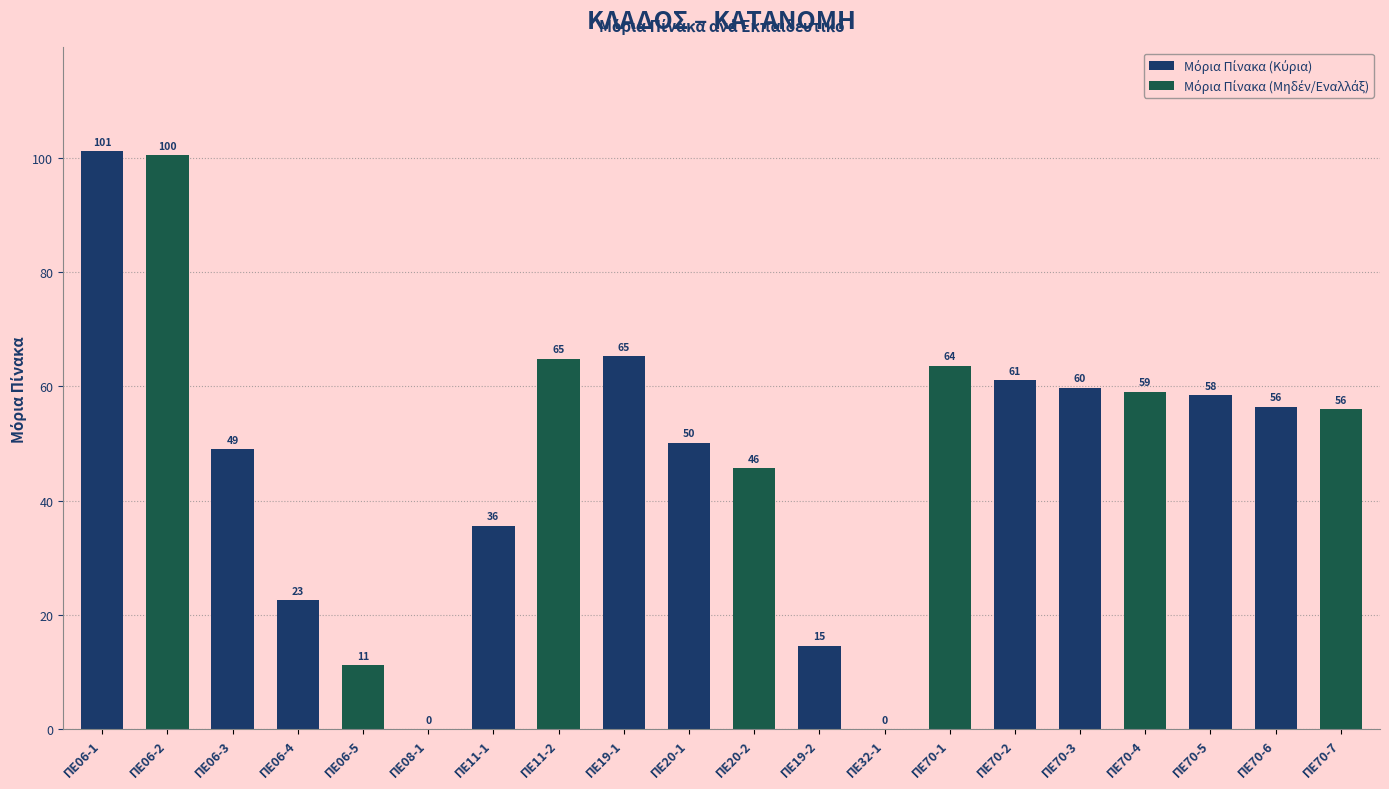

Approximately how many times larger is the value at ΠΕ11-1 compared to ΠΕ11-2?

0.5